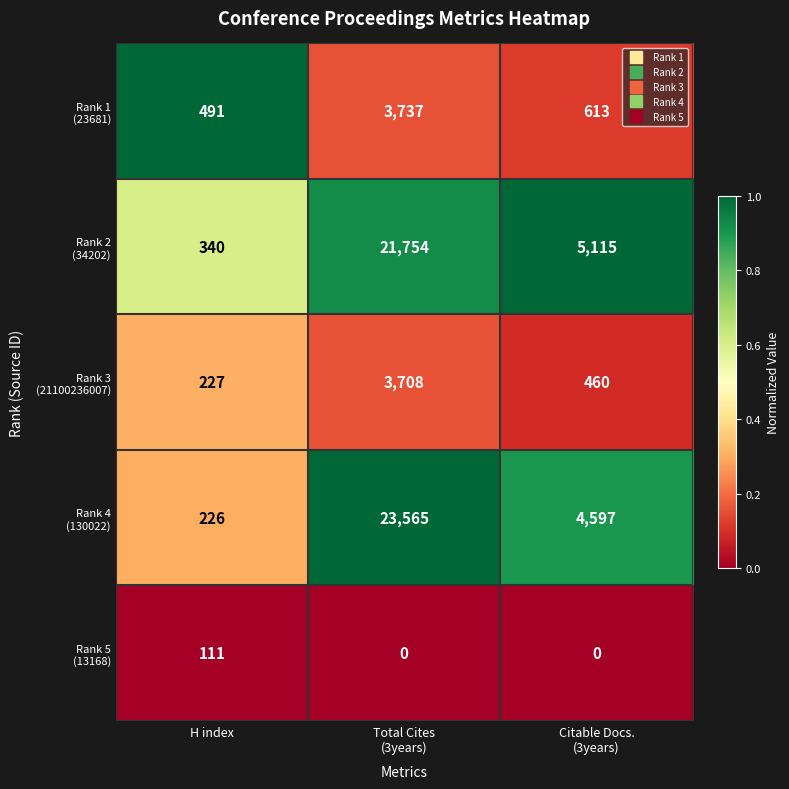

What is the difference between the highest and lowest values at H index?

380